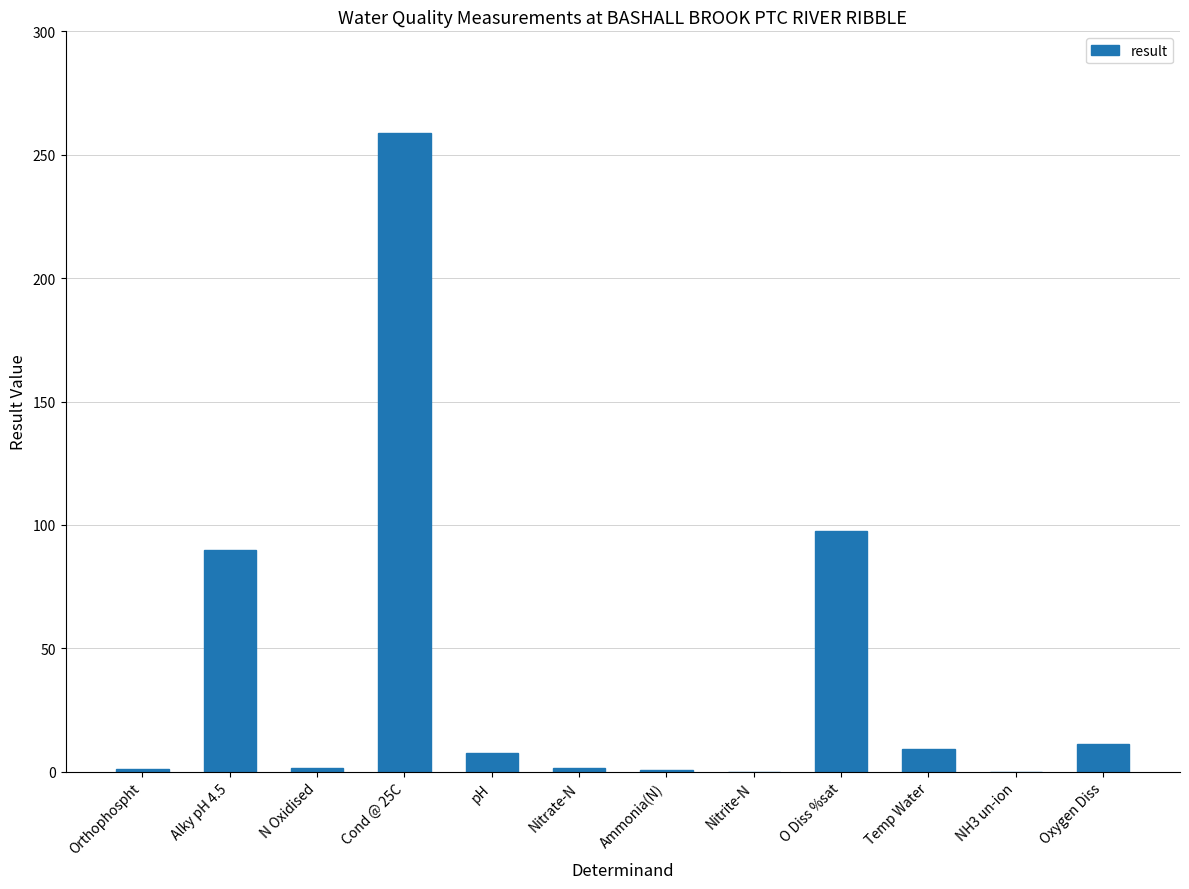

How many values exceed 7?

6